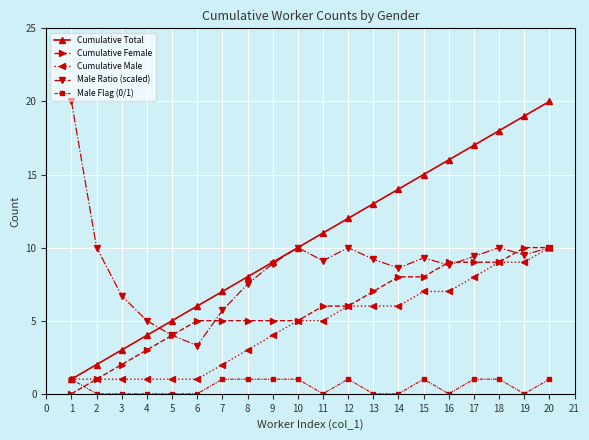

What are all the series names shown in the legend?

Cumulative Total, Cumulative Female, Cumulative Male, Male Ratio (scaled), Male Flag (0/1)